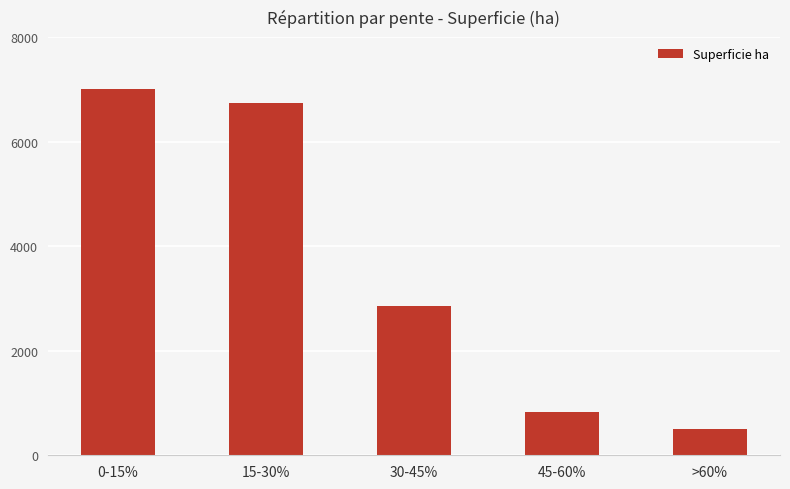

What is the value of the 1st bar from the left?

7005.3